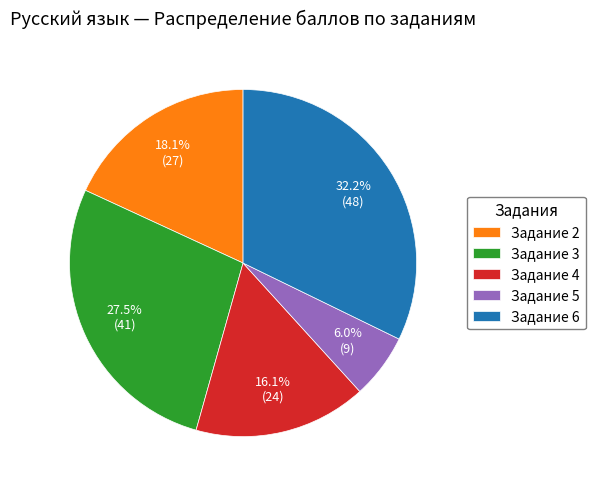

Is there a majority slice in this chart?

No